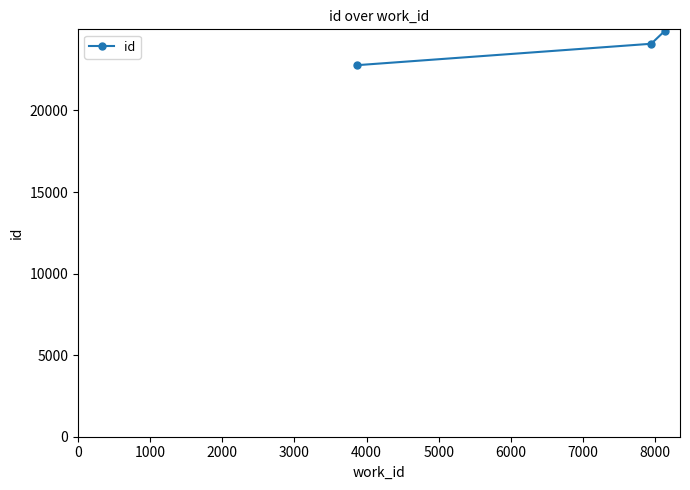

How many data points are less than 24086?

1